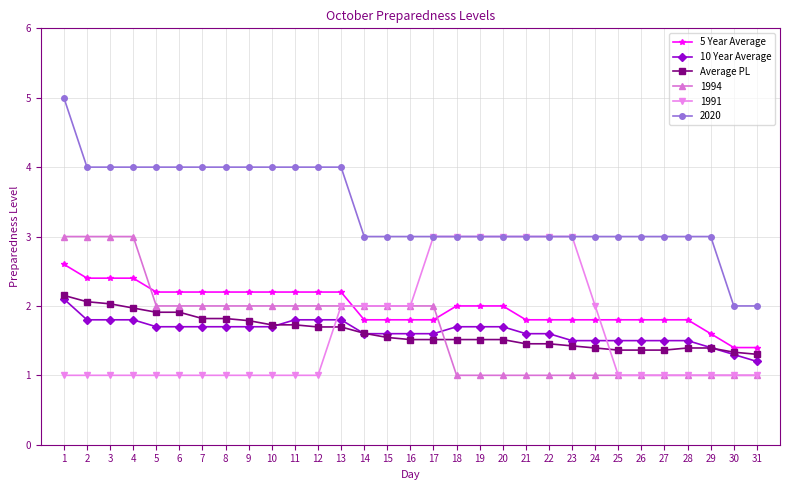

Is it true that Average PL equals 1.4 at 27?

True